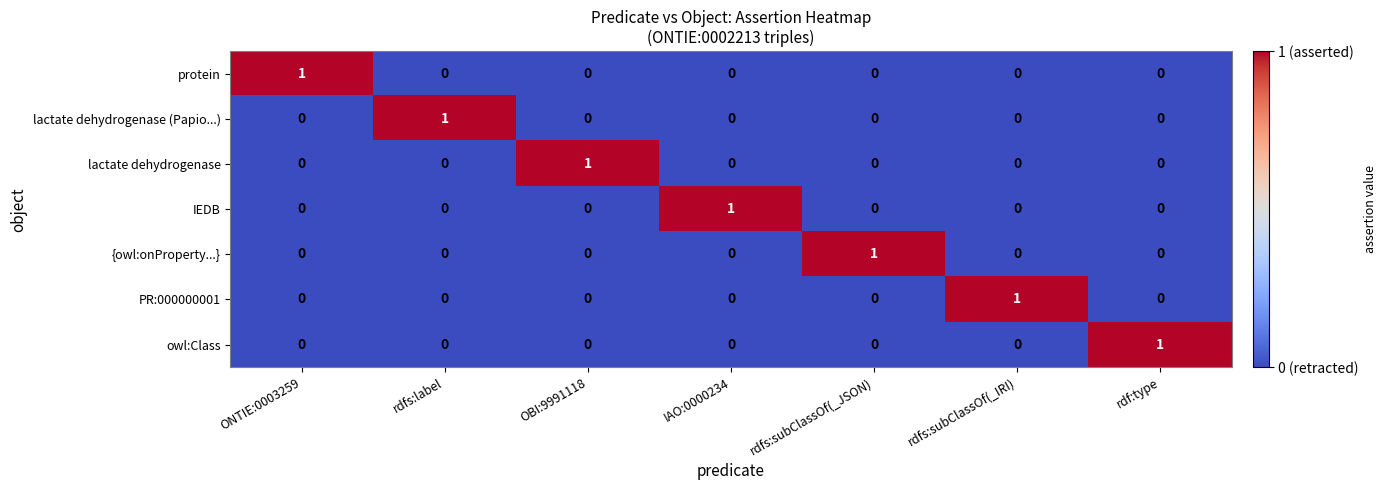

At how many categories does at least one series exceed 0?

7